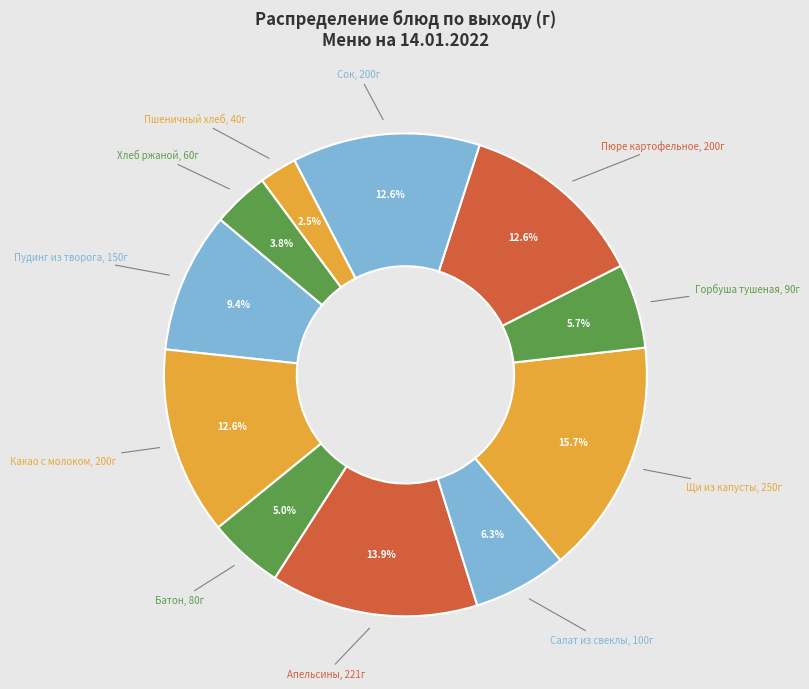

Count the number of slices in the pie.

11